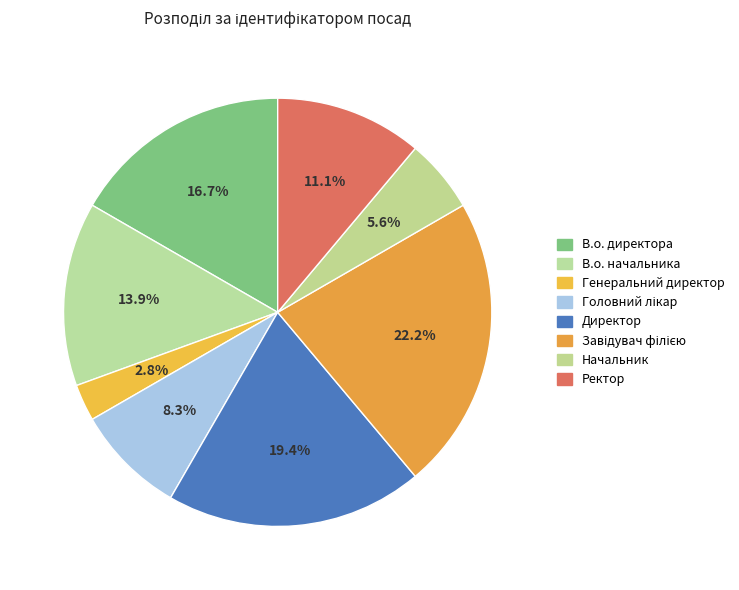

To the nearest percent, what is the combined percentage of Завідувач філією and Начальник?

28%